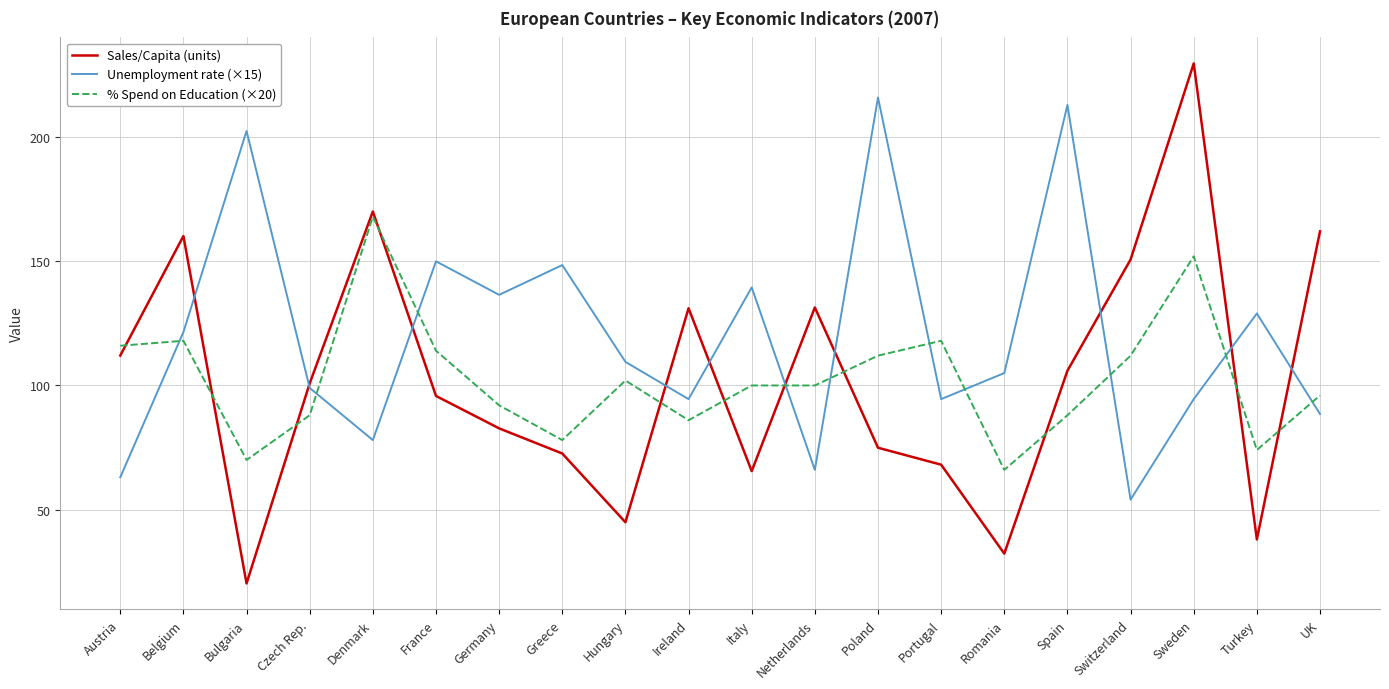

At which label does % Spend on Education (×20) first exceed 100?

Austria